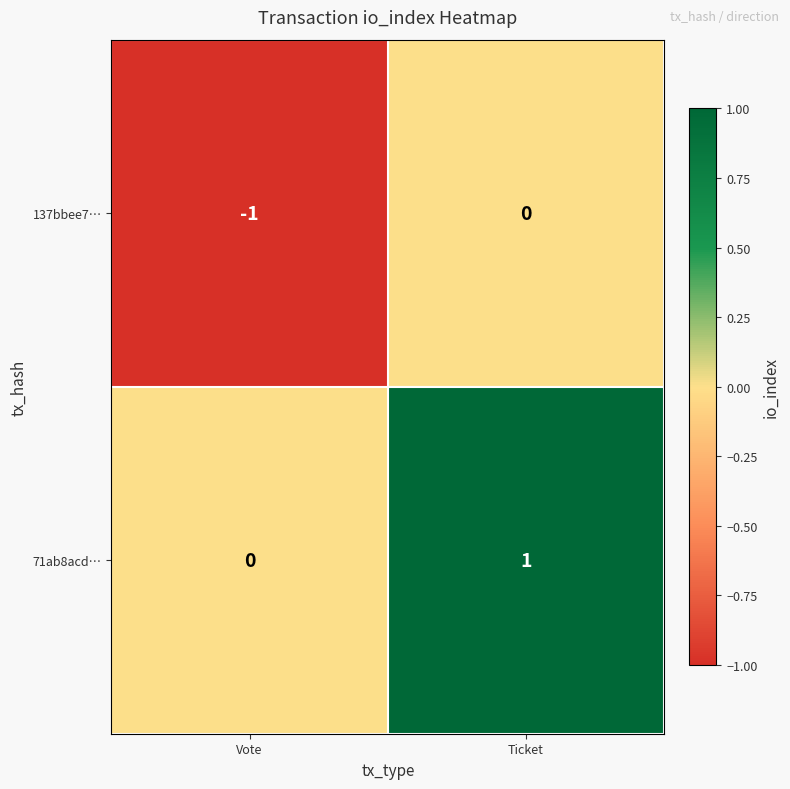

What is the spread (max minus min) of values at Ticket?

1